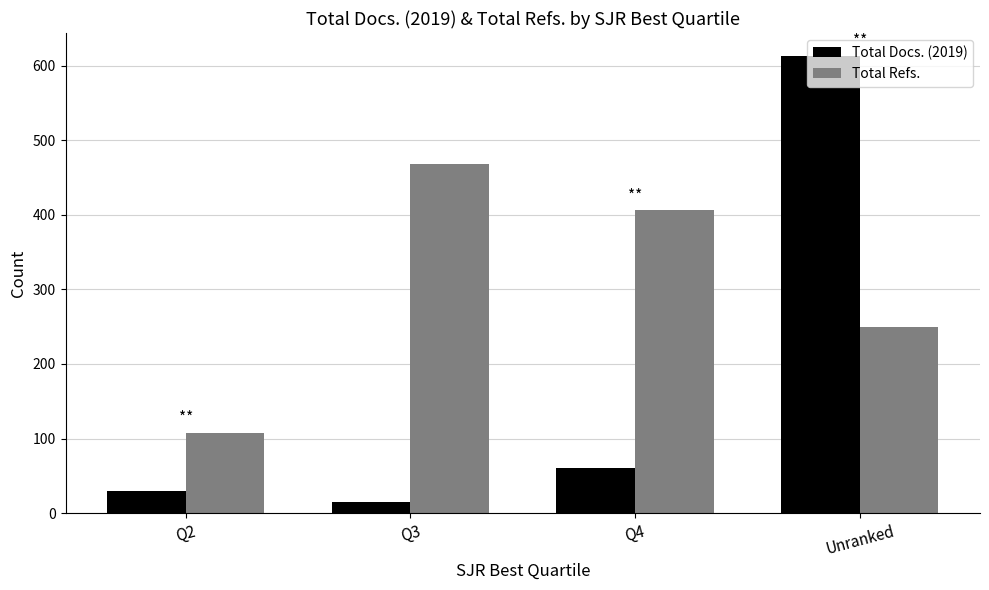

At which category does the chart reach its minimum across all series?

Q3